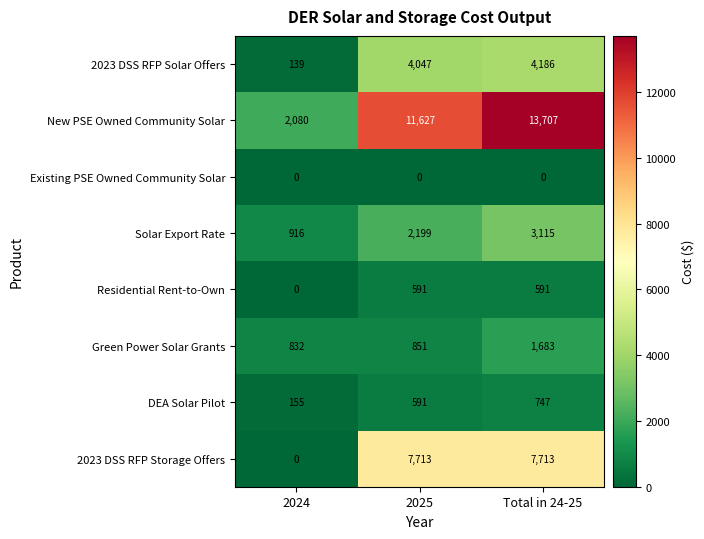

What is the highest value of the Solar Export Rate series?

3115